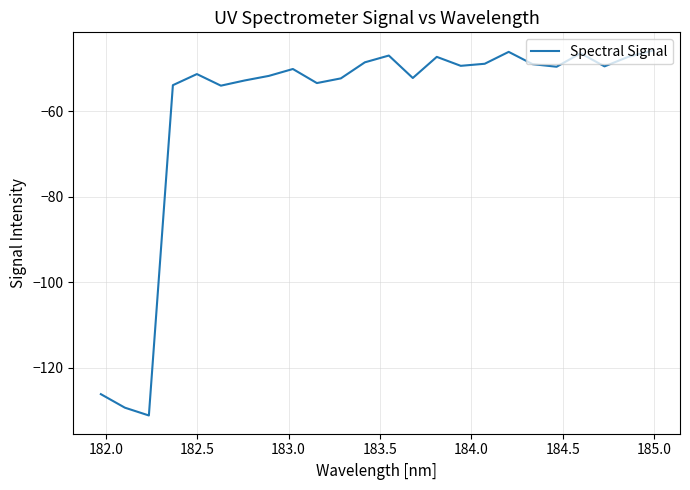

What is the difference between the maximum and minimum values?

85.3